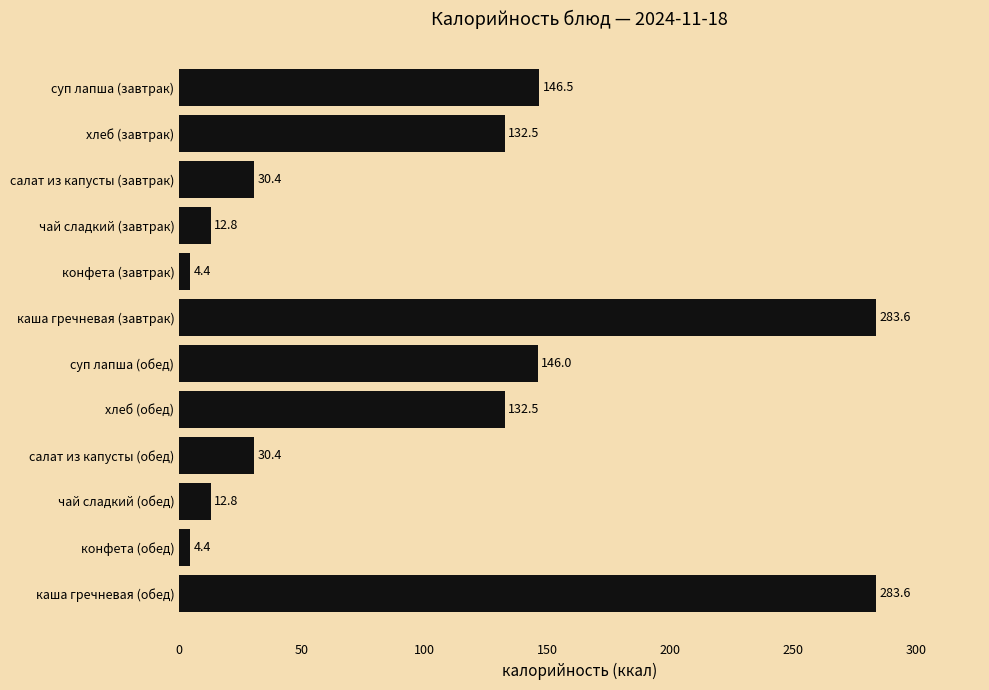

Reading top to bottom, transcribe all the data shown in this chart.

суп лапша (завтрак)=146.5	хлеб (завтрак)=132.5	салат из капусты (завтрак)=30.4	чай сладкий (завтрак)=12.8	конфета (завтрак)=4.4	каша гречневая (завтрак)=283.6	суп лапша (обед)=146.0	хлеб (обед)=132.5	салат из капусты (обед)=30.4	чай сладкий (обед)=12.8	конфета (обед)=4.4	каша гречневая (обед)=283.6